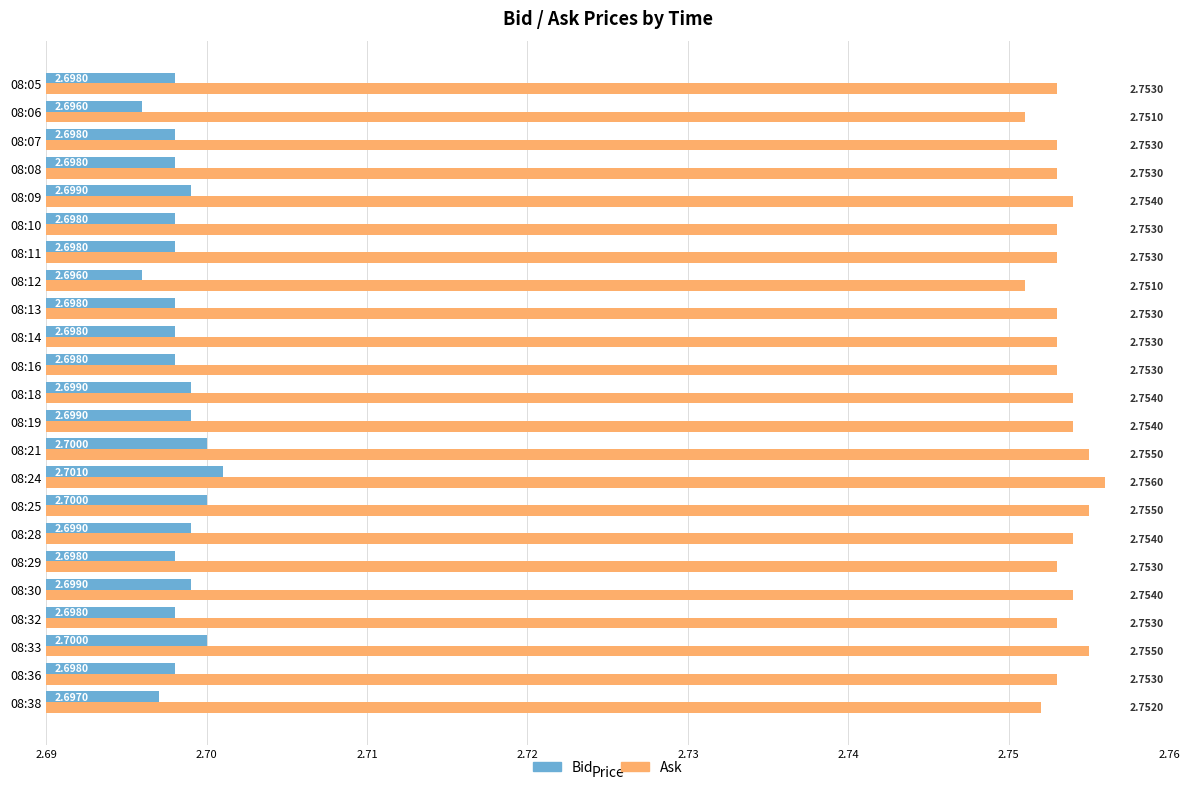

Count the Bid values in the range 2 to 3.

23